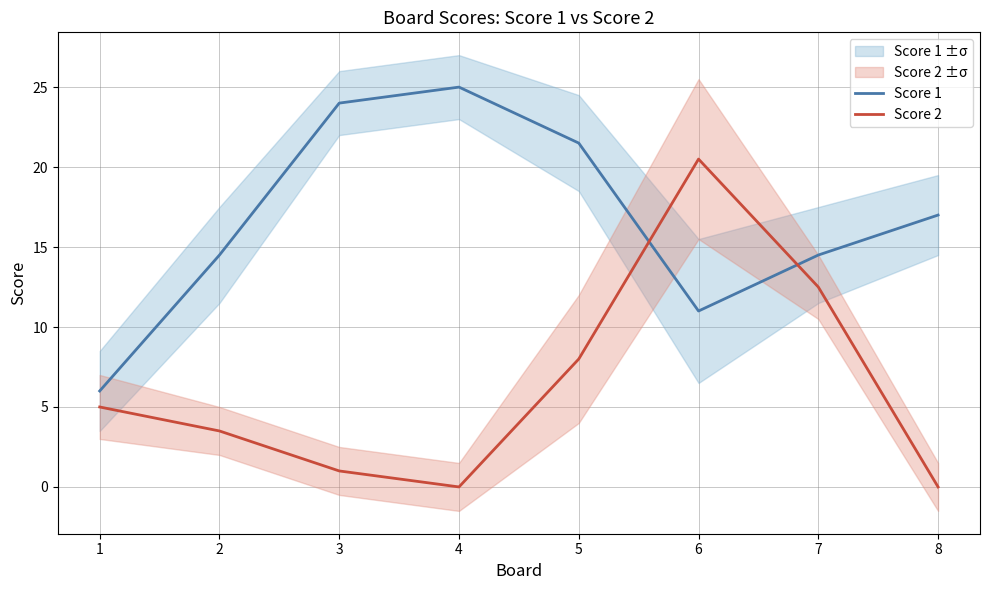

True or false: Score 2 and Score 1 cross at least once.

True